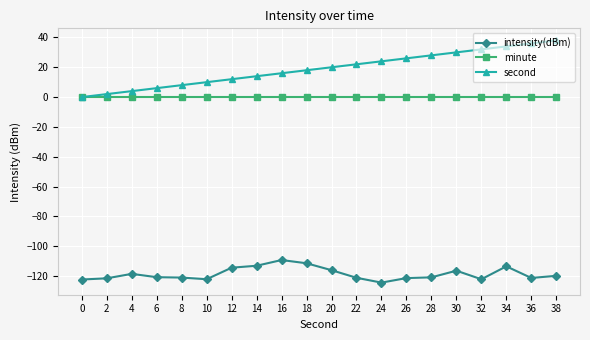

Does the chart display data point markers on the line(s)?

Yes